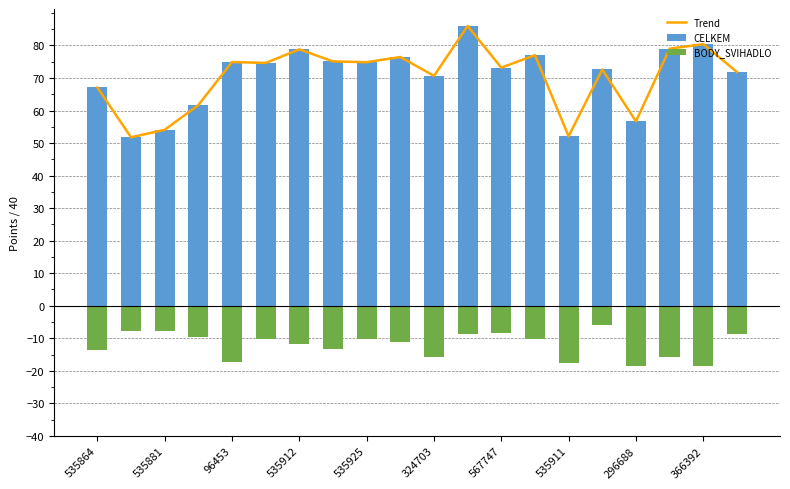

Reading left to right, extract all data points from this chart.

Trend: 67.1	51.8	54.1	61.7	74.9	74.6	78.8	75.1	74.8	76.5	70.7	86.0	73.2	77.0	52.1	72.6	56.7	79.0	80.4	71.8
CELKEM: 67.1	51.8	54.1	61.7	74.9	74.6	78.8	75.1	74.8	76.5	70.7	86.0	73.2	77.0	52.1	72.6	56.7	79.0	80.4	71.8
BODY_SVIHADLO: -13.6	-7.8	-7.8	-9.5	-17.2	-10.2	-11.9	-13.3	-10.1	-11.1	-15.7	-8.8	-8.5	-10.2	-17.8	-6.1	-18.6	-15.8	-18.6	-8.6